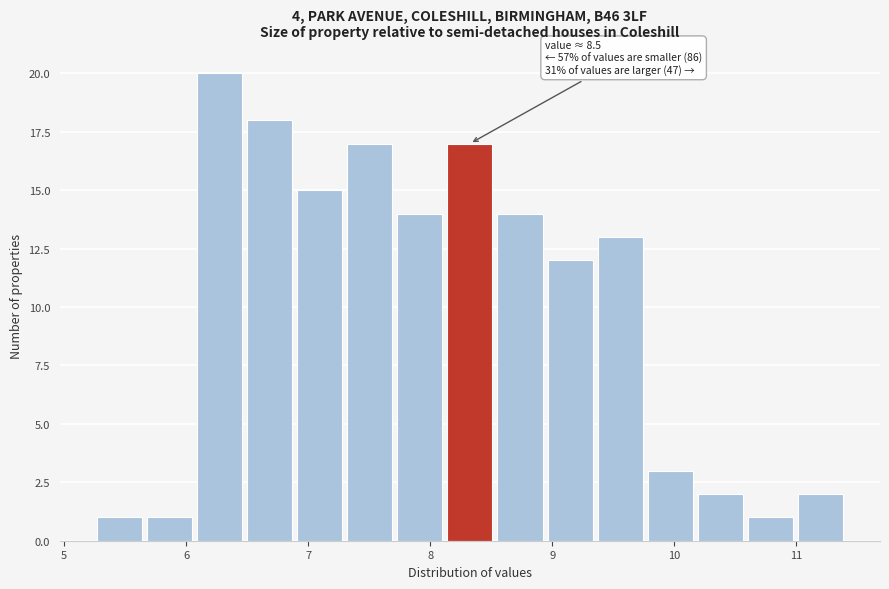

Over which range of the x-axis is the bar tallest?

6.07 to 6.48